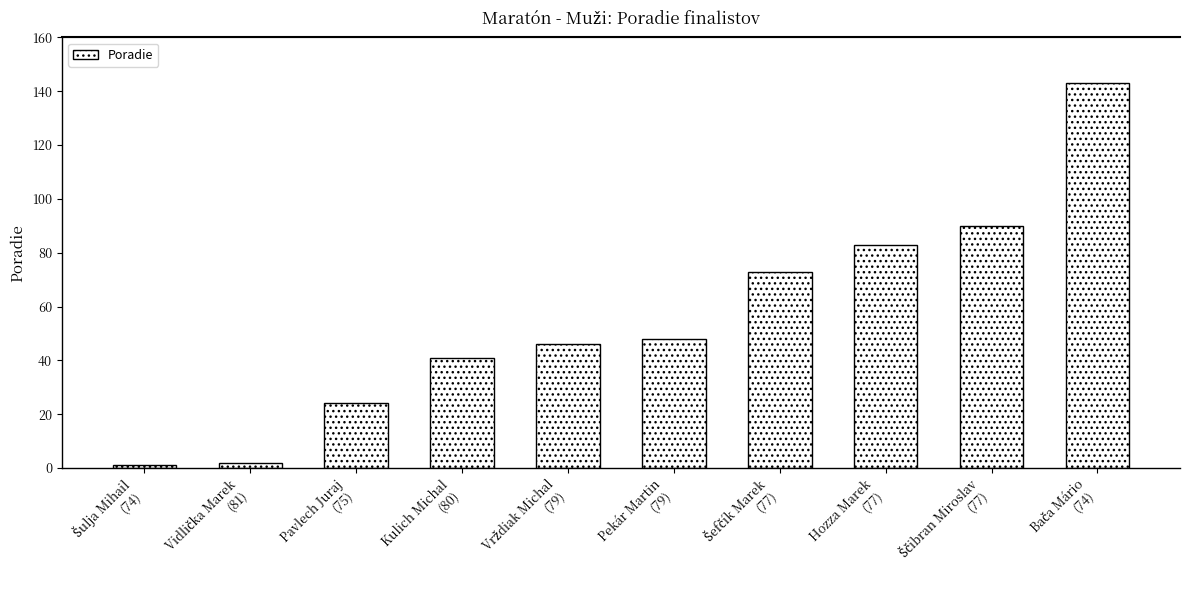

How many bars are there in total?

10